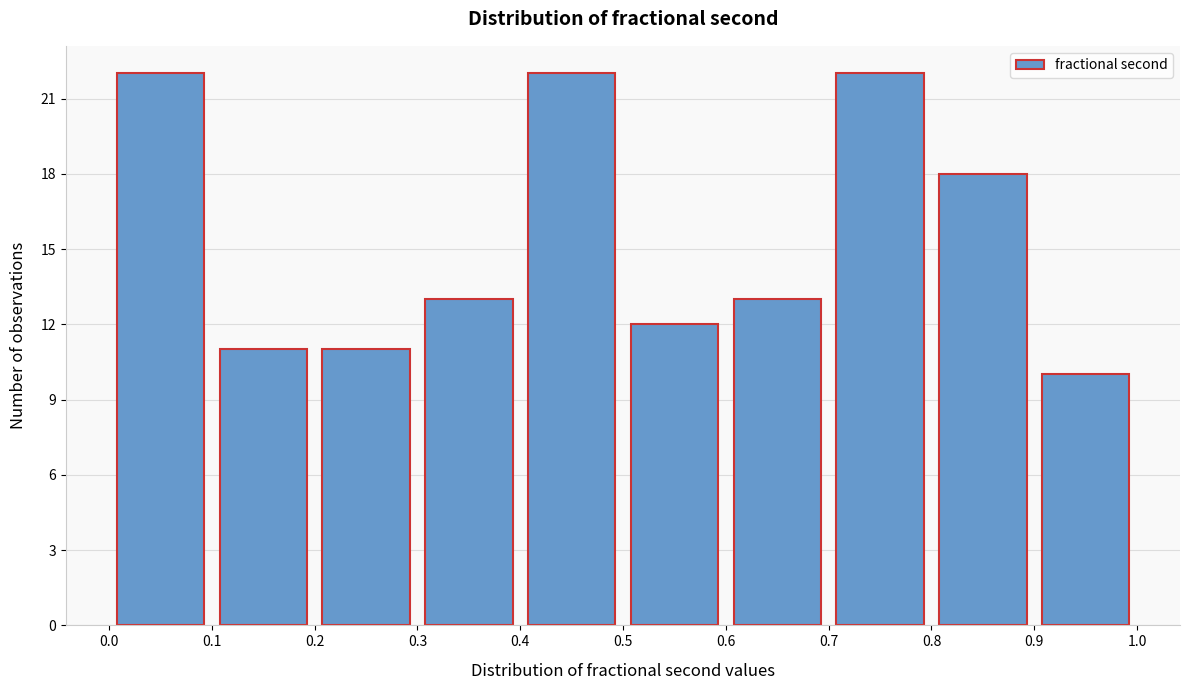

What is the height of the bar covering 0.8 to 0.9 on the x-axis? The values are not printed on the chart, so give them approximately, as read against the axis.

18